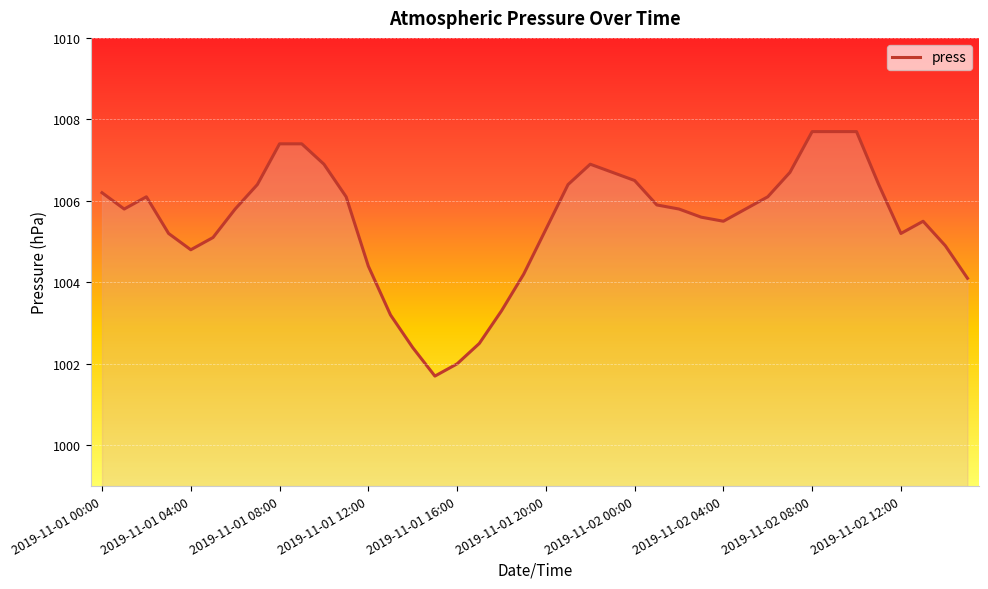

What is the greatest value displayed?

1007.7